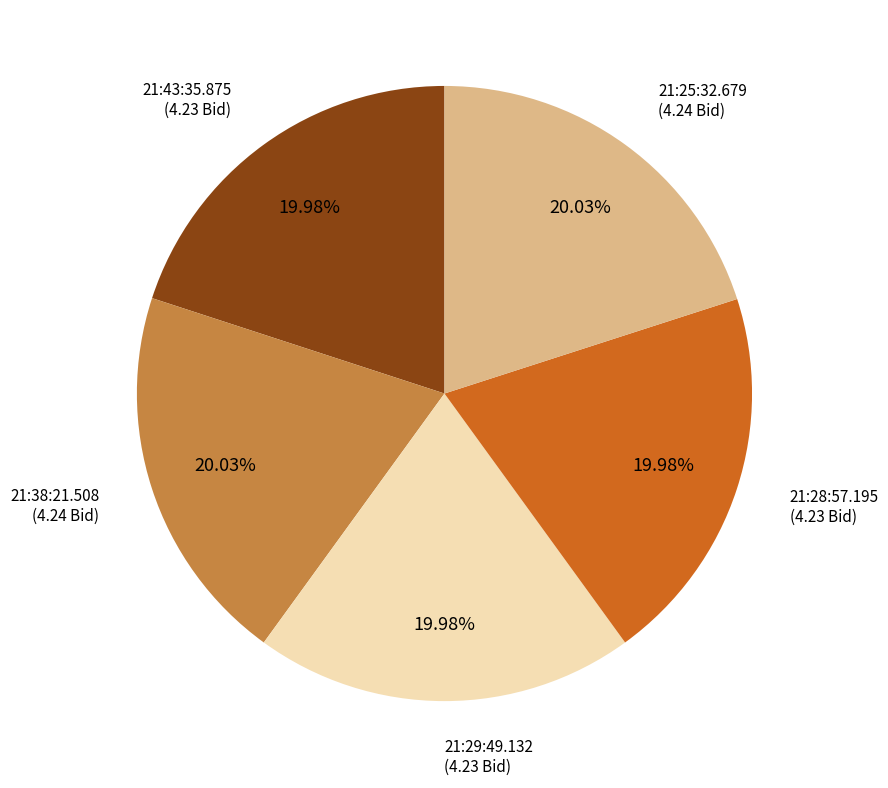

Is there a majority slice in this chart?

No